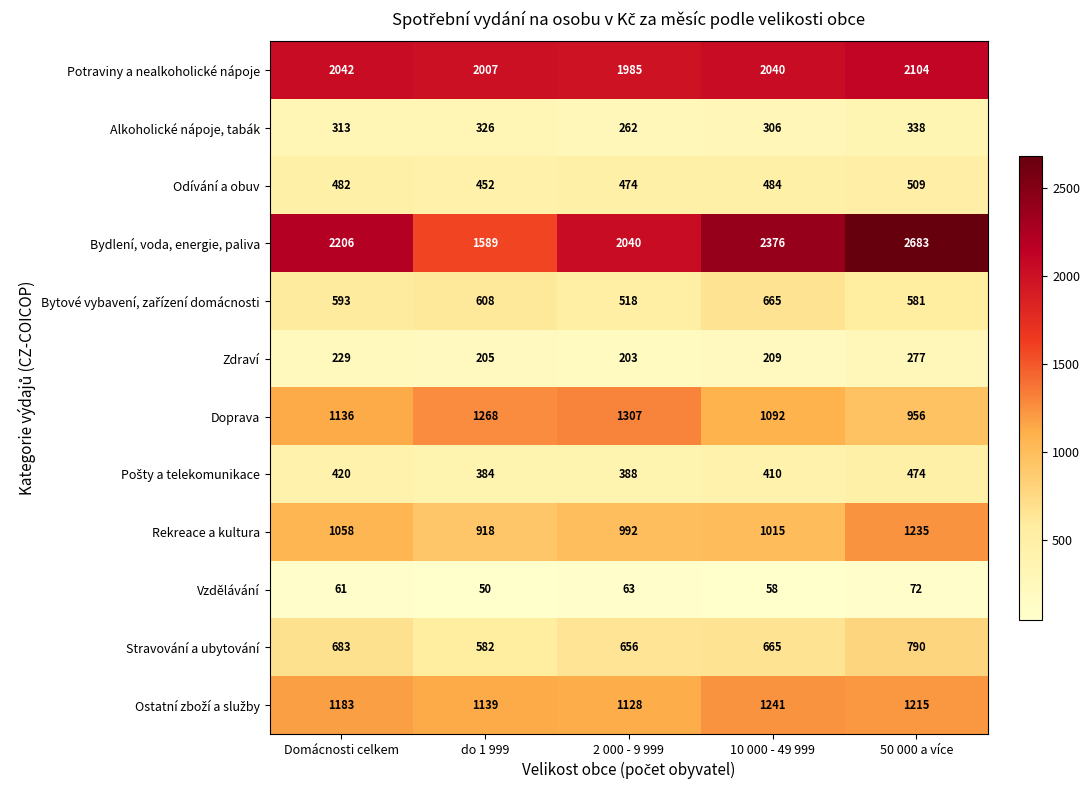

What is the difference between the Bydlení, voda, energie, paliva values at do 1 999 and 50 000 a více?

1094